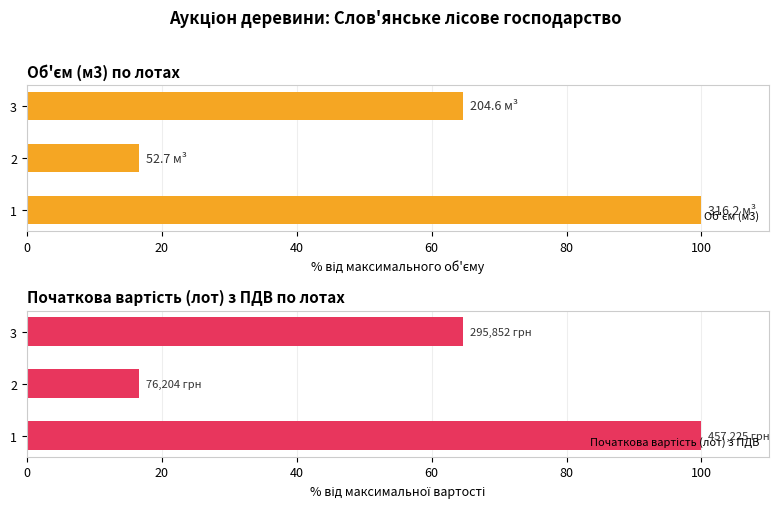

What is the difference between the second highest and minimum values in the Об'єм (м3) series?

48.0